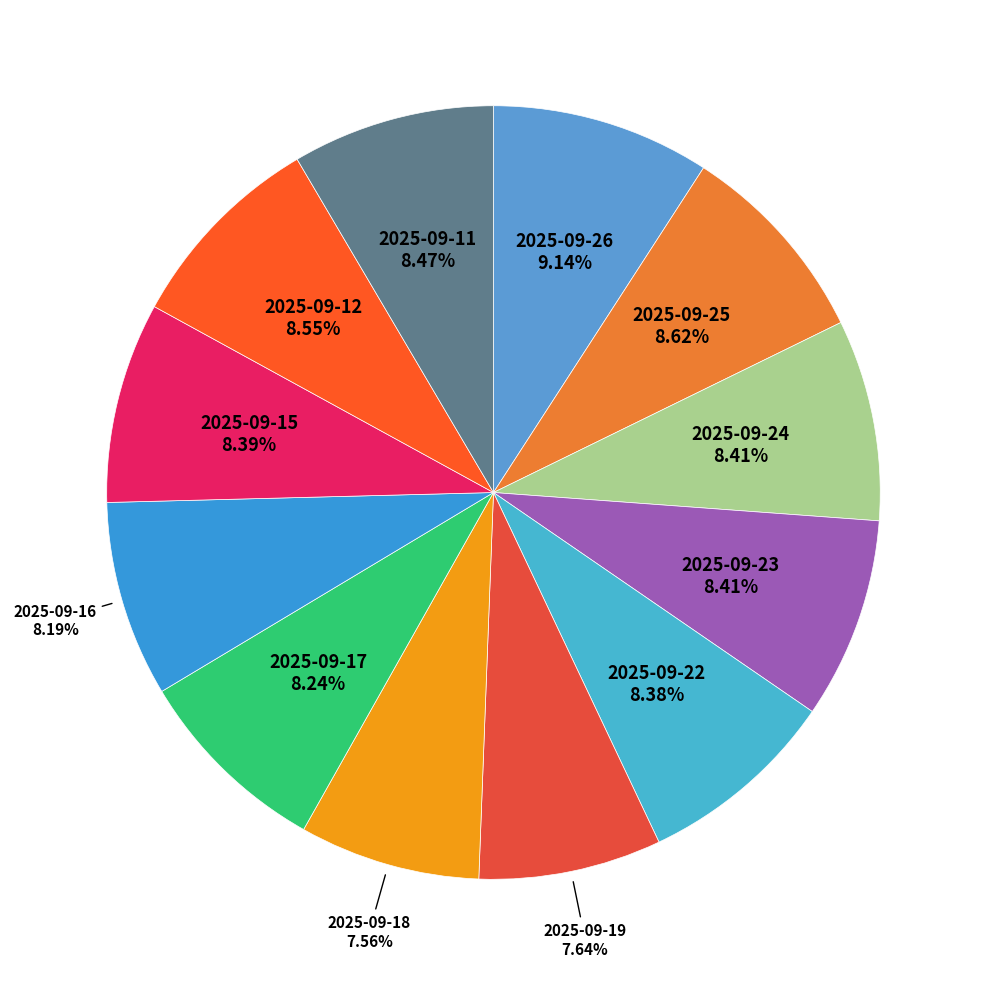

Do 2025-09-16 and 2025-09-17 together represent more than half of the pie?

No